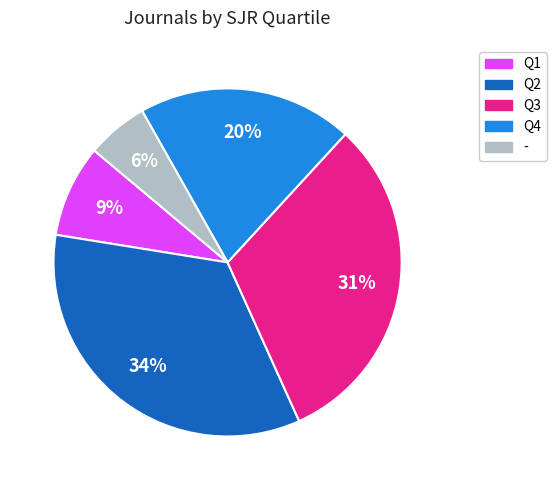

What percentage is the - slice, to the nearest percent?

6%